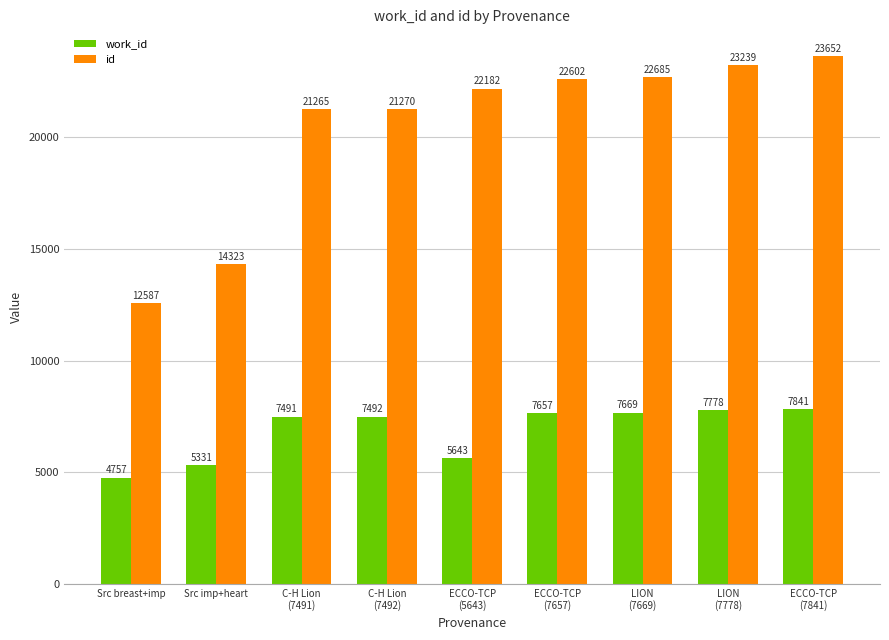

What is the sum of the work_id values at Src breast+imp and C-H Lion
(7491)?

12248